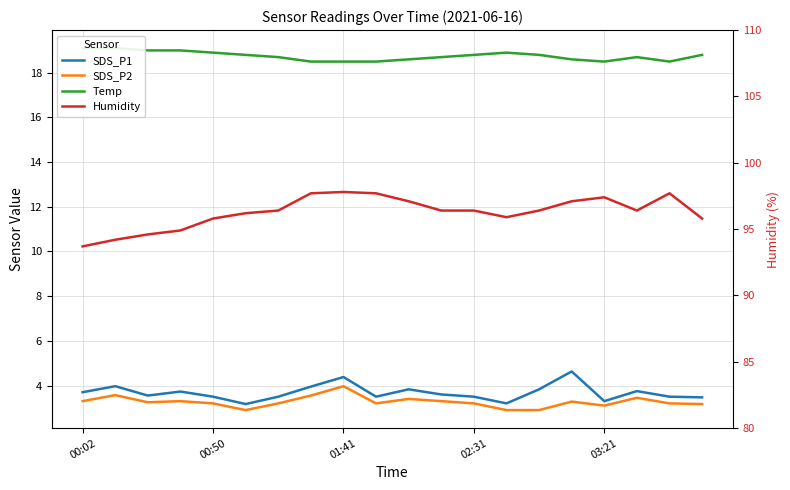

Which series changed the most between 10 and 19?

Humidity